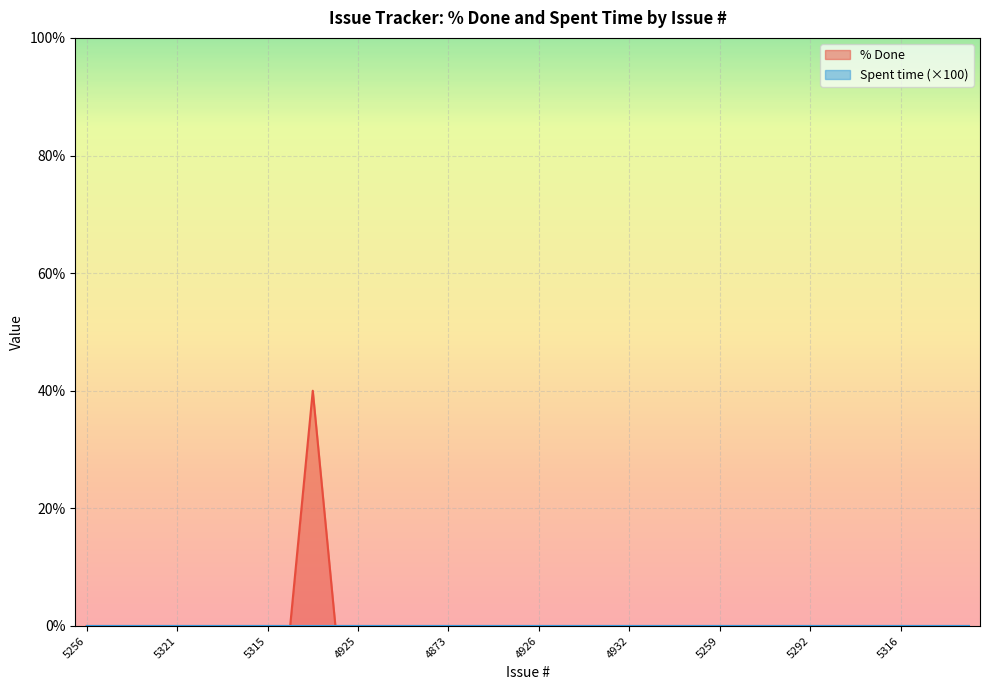

How many series are shown in this chart?

2